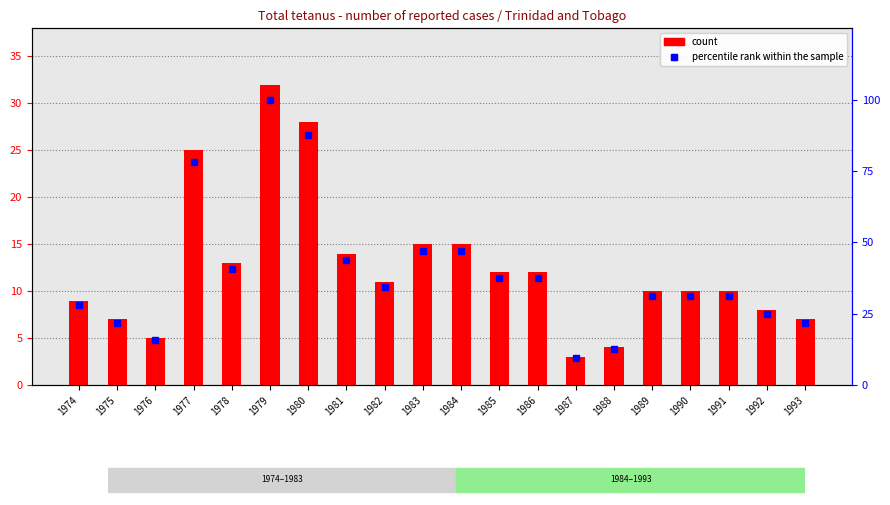

Which series has the largest range (max minus min)?

percentile rank within the sample